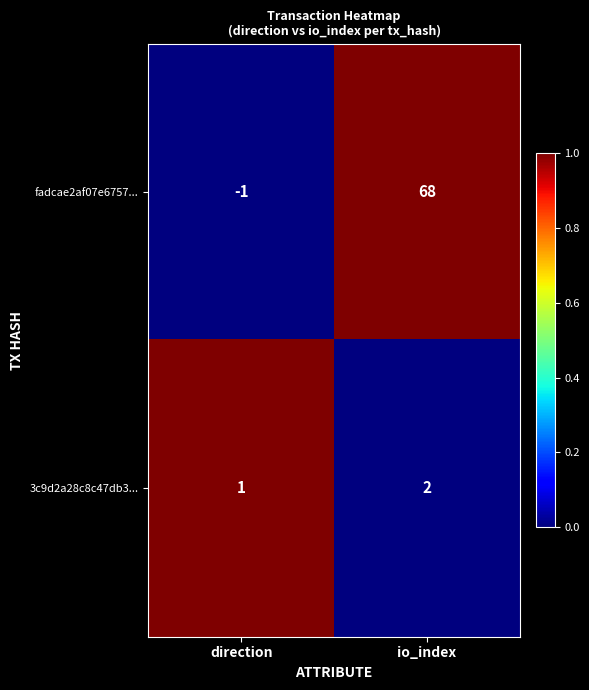

The 3c9d2a28c8c47db3... series shows 0 at direction. True or false?

False